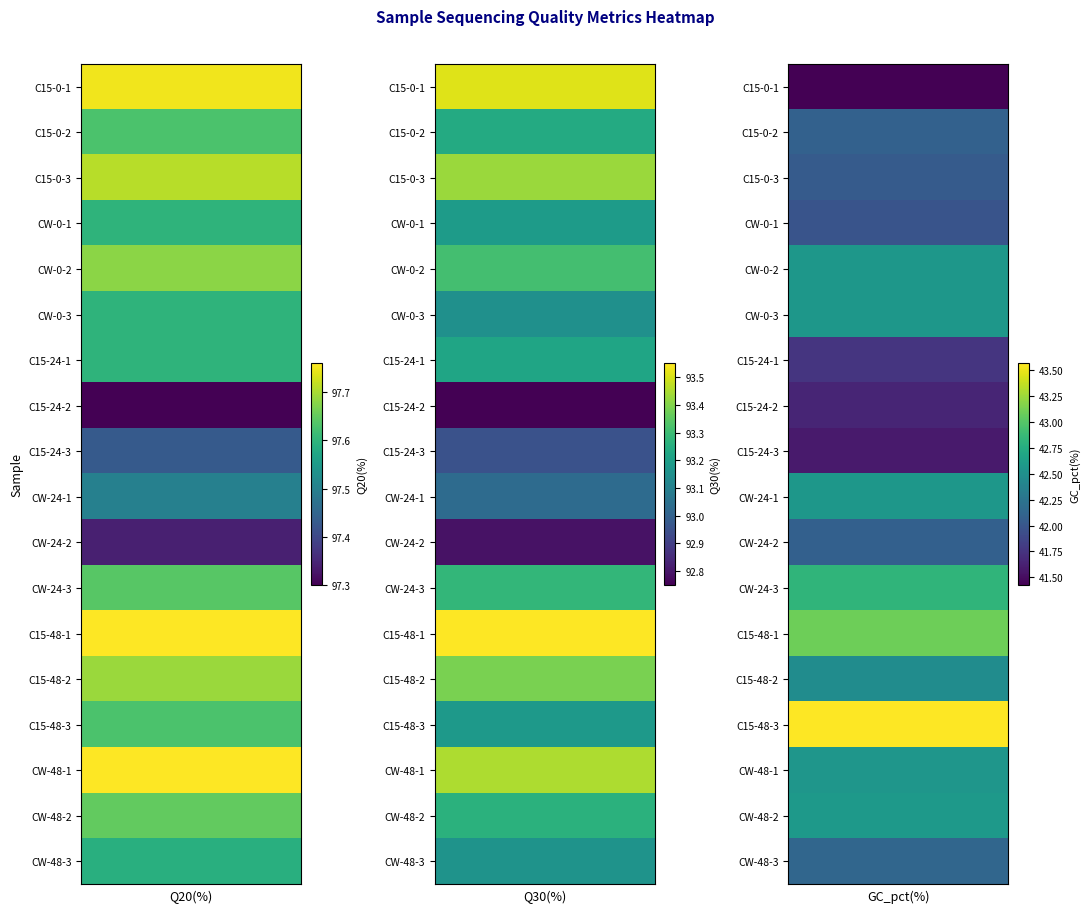

Which has a higher value, 3 or 4?

3